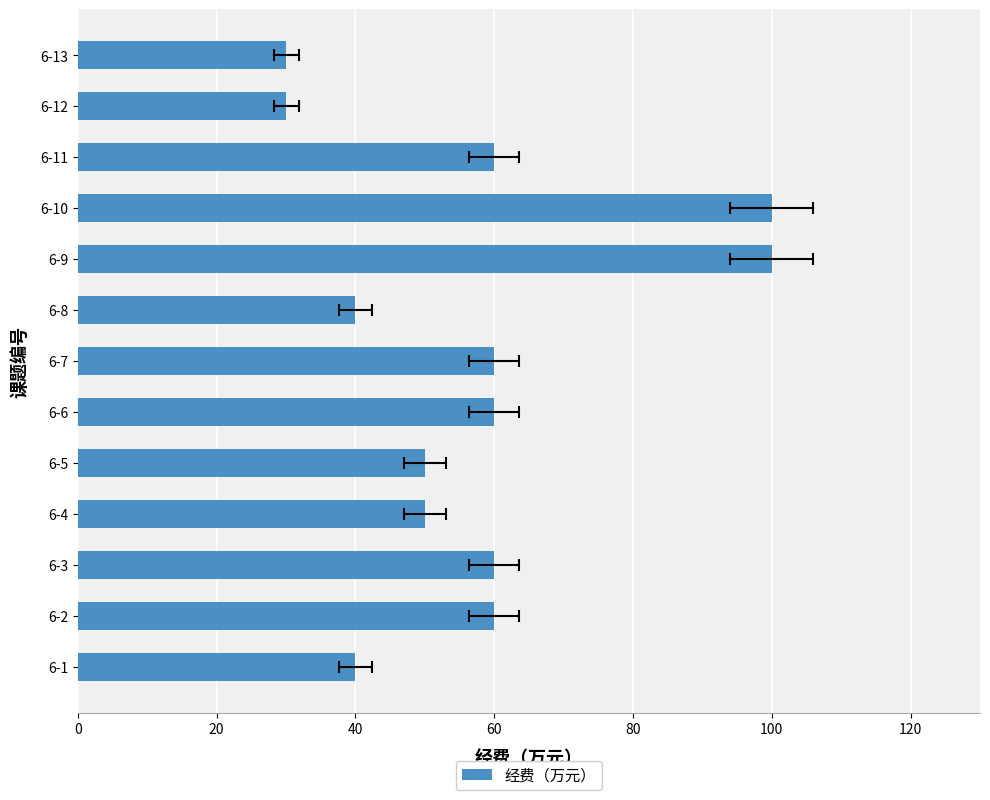

How many bars are there in total?

13